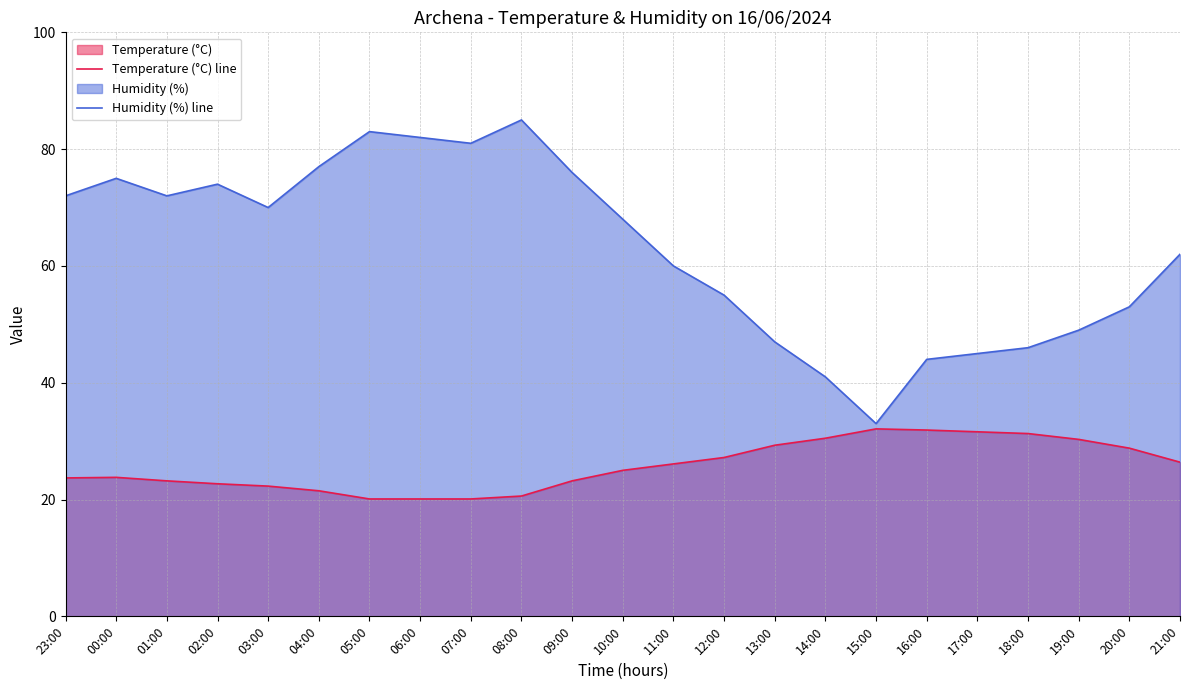

What is the label of the 6th point from the left?

04:00